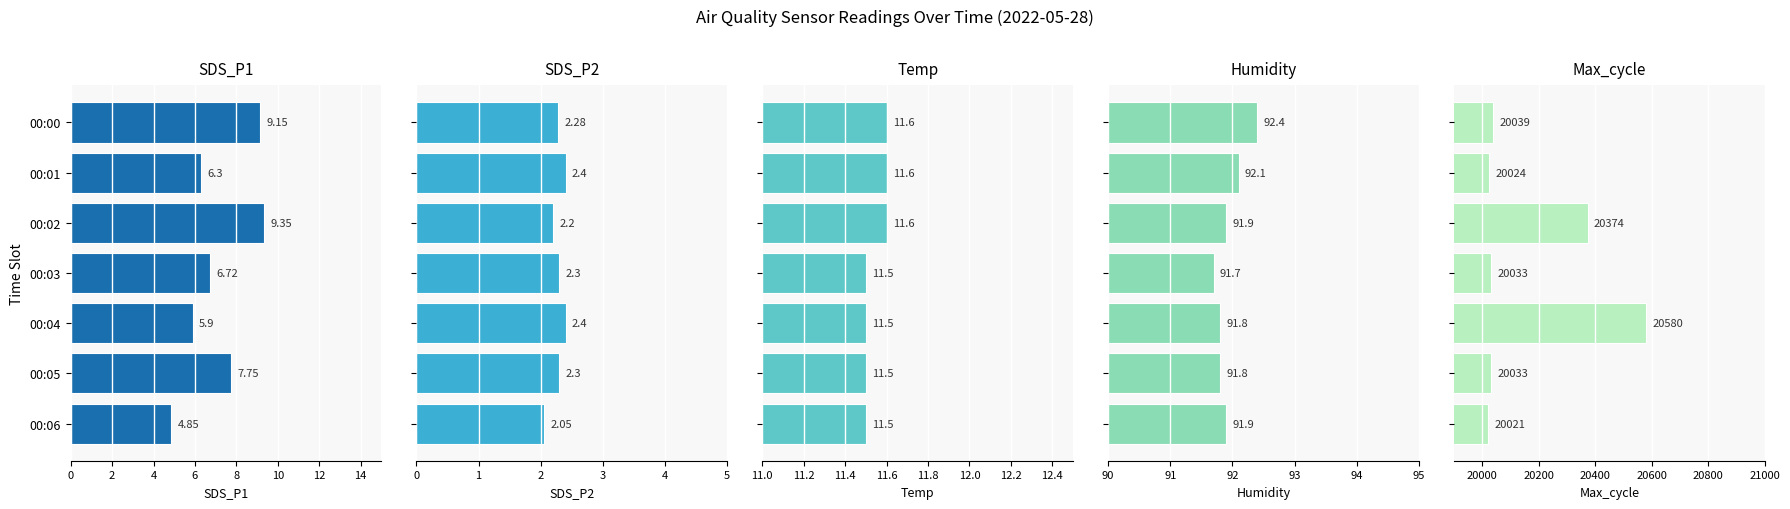

What is the average value of the Humidity series?

91.9